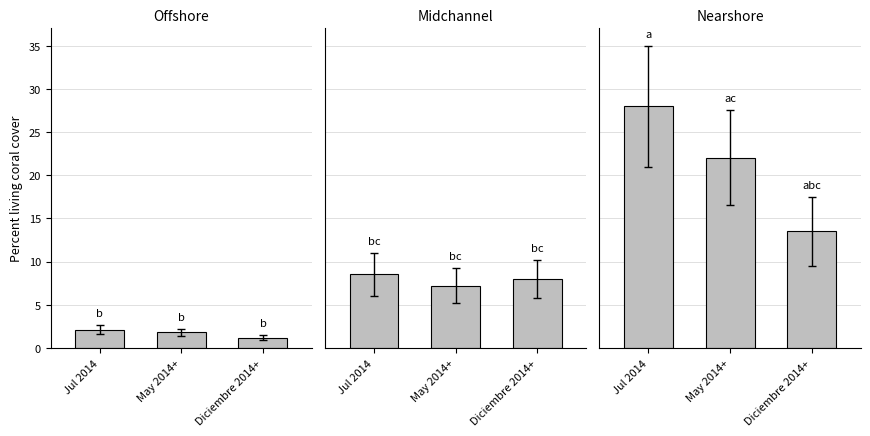

What is the label of the 2nd bar from the left?

May 2014+